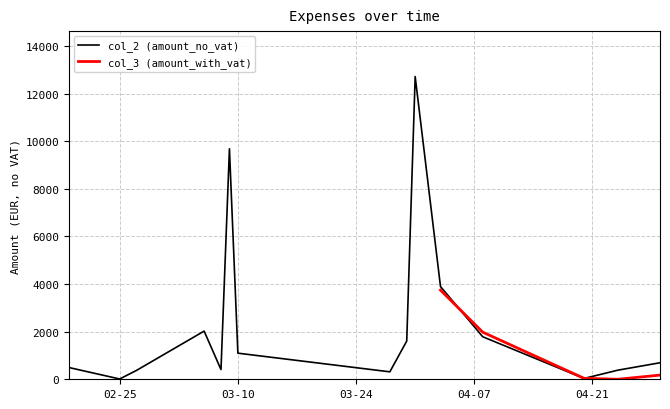

Which series has the widest spread of values?

col_2 (amount_no_vat)